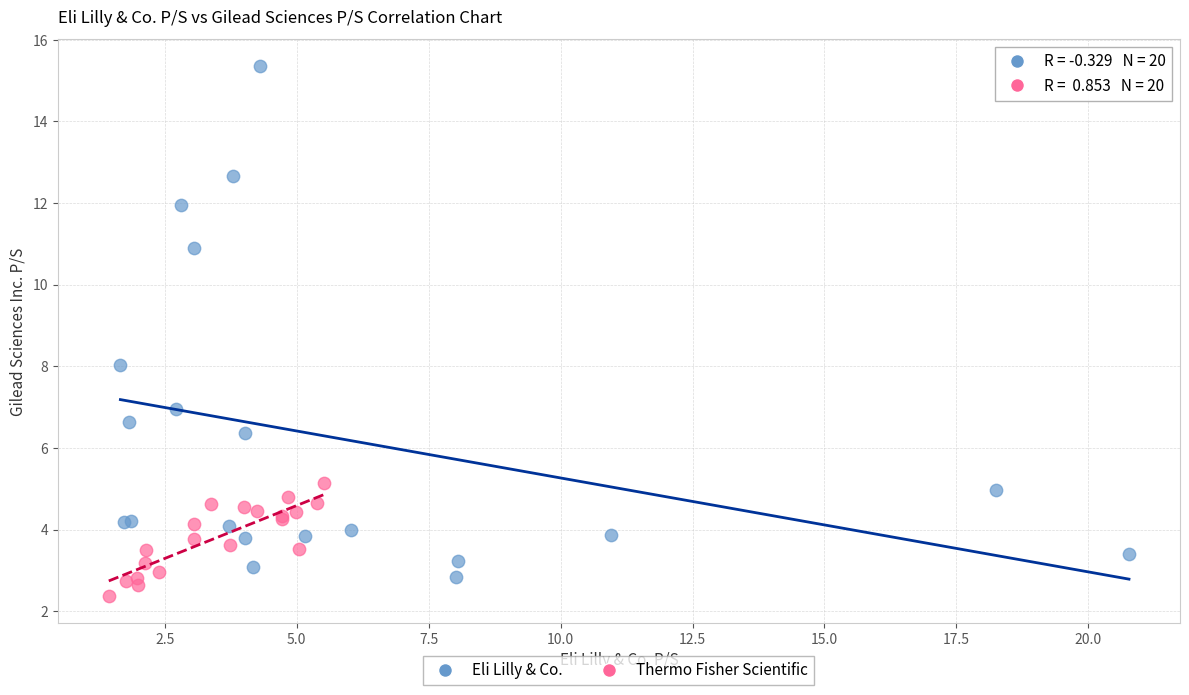

Which series contains the highest Y value?

Eli Lilly & Co.